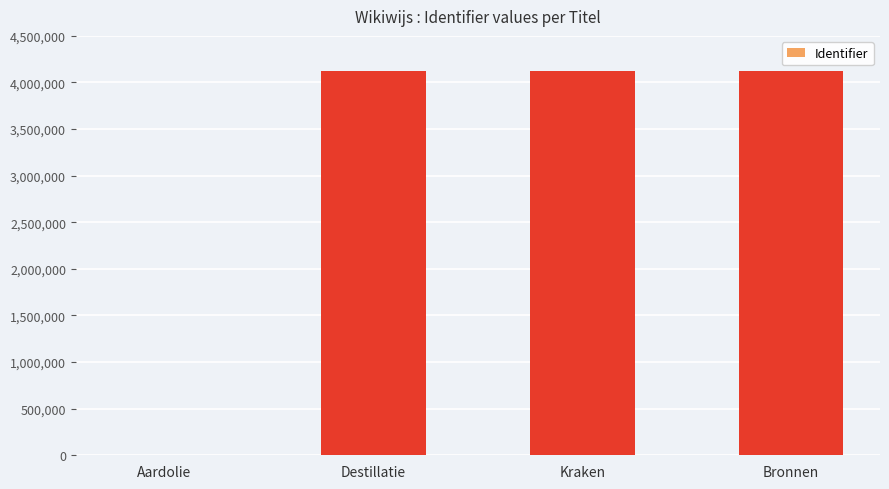

What is the greatest value displayed?

4118634